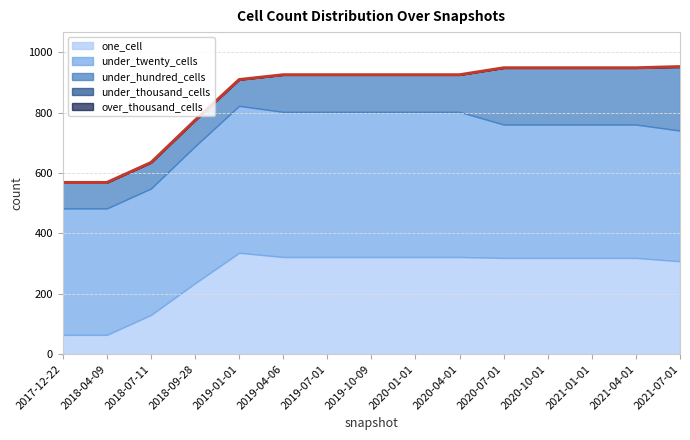

True or false: under_thousand_cells and under_twenty_cells intersect in this chart.

False